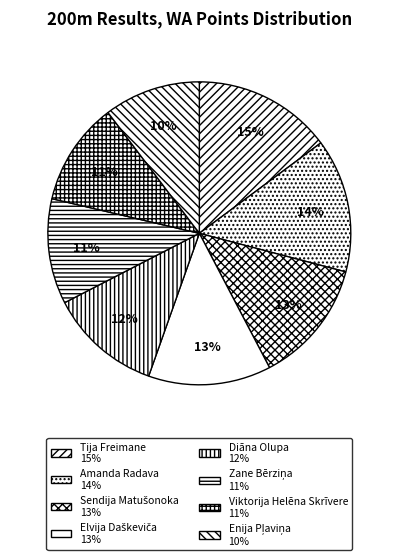

How many slices are in this pie chart?

8